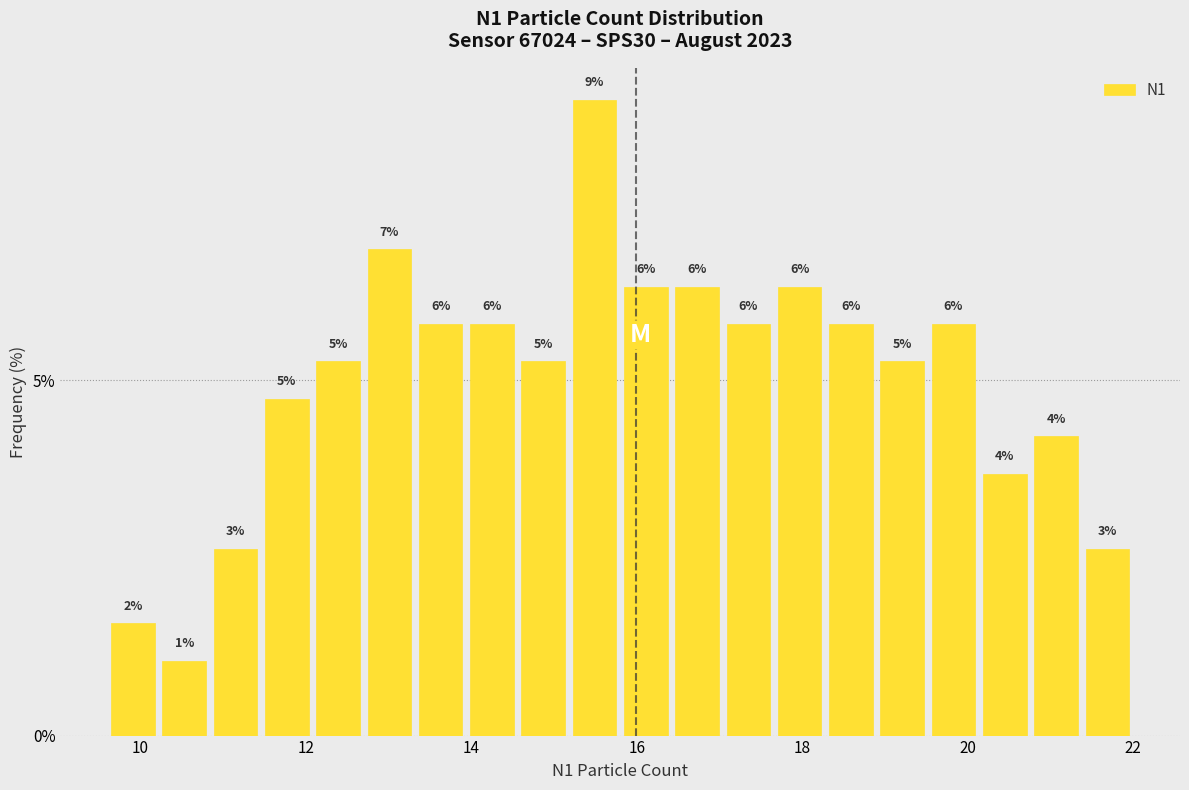

Read against the x-axis, roughly where is the centre of the tallest bar?

15.4